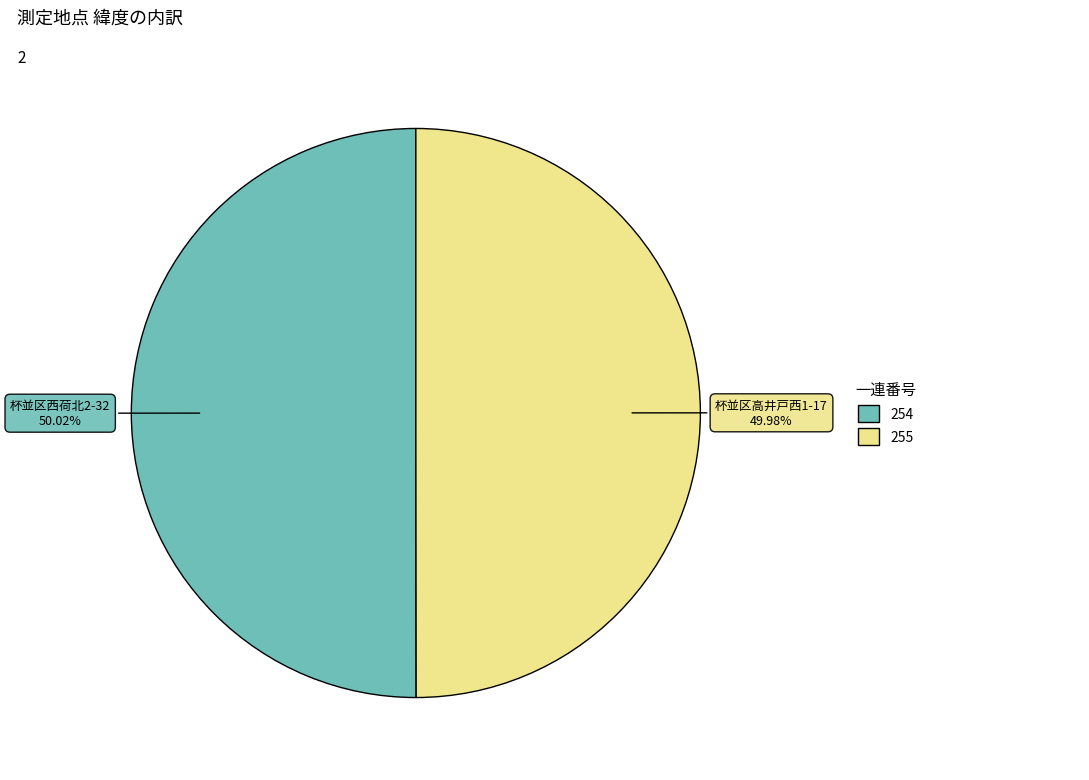

Is there any slice that represents more than half of the pie?

Yes